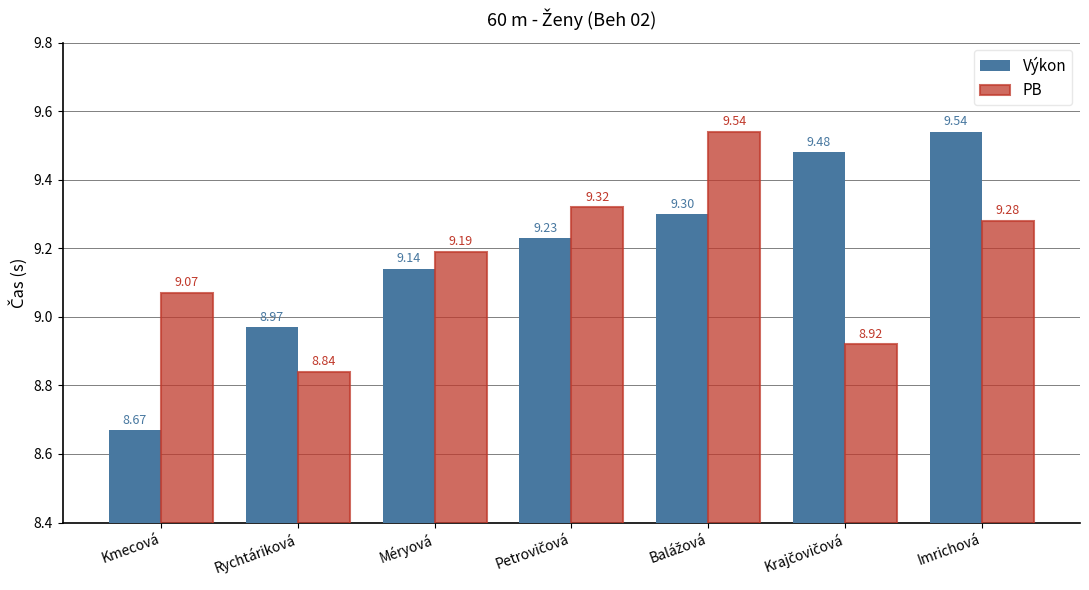

How many data points does each series have?

7